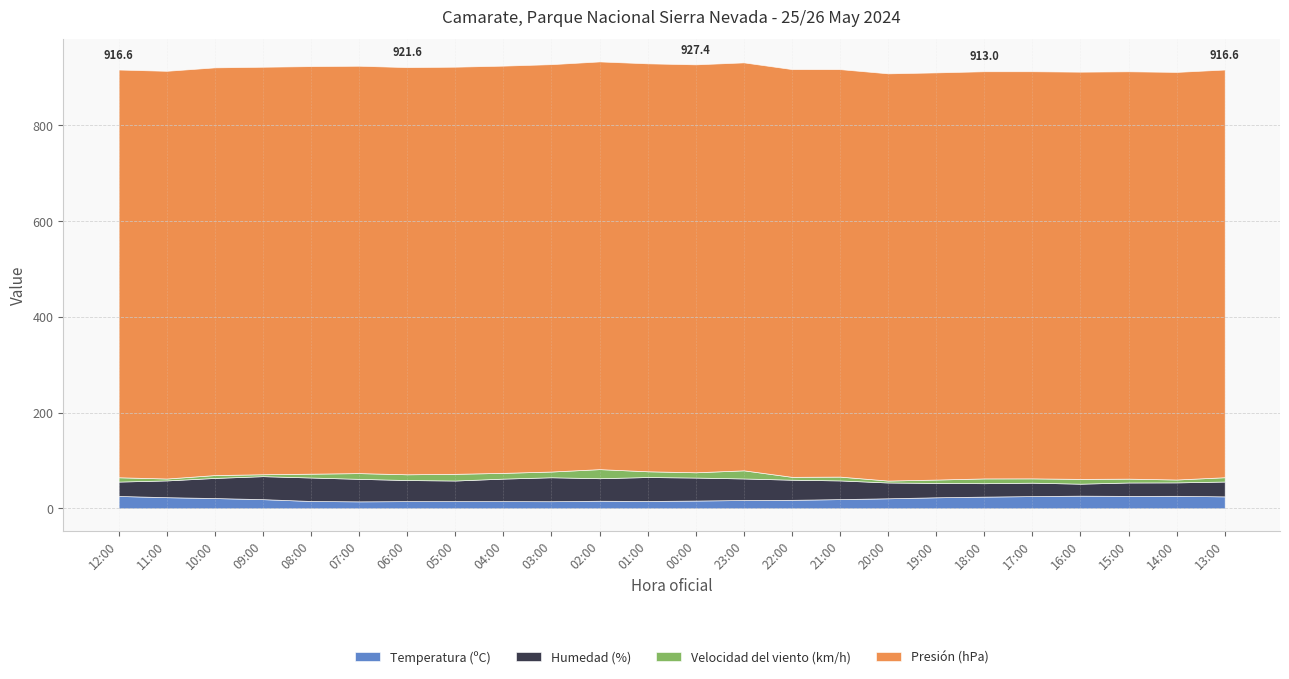

What is the difference between the highest and lowest values at 03:00?

838.8